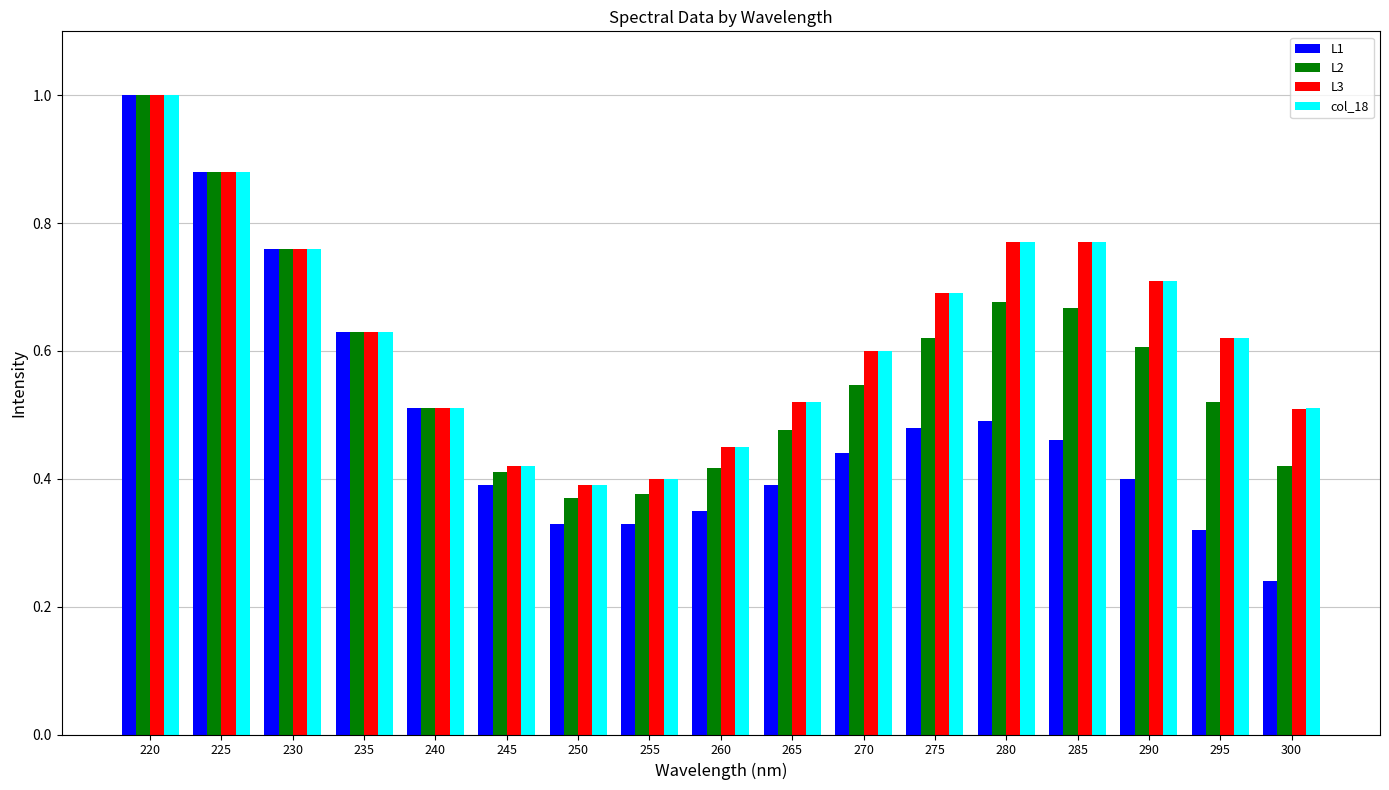

Which category has the highest value in the L3 series?

220